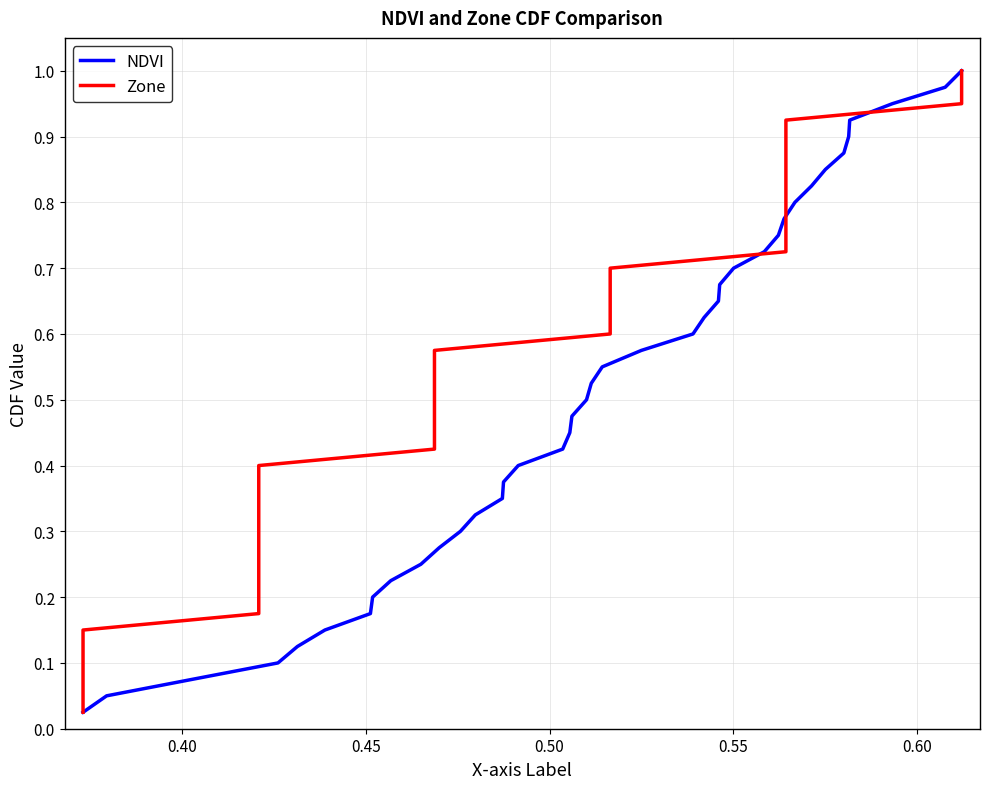

The value of NDVI at 33 is 1.2. True or false?

False